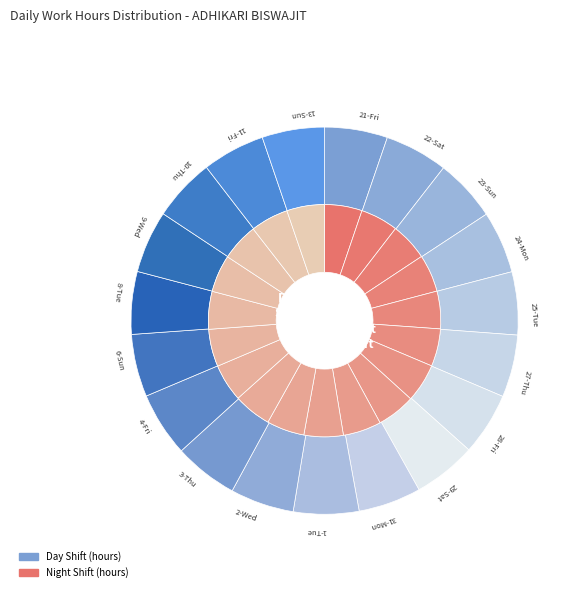

Count the number of slices in the pie.

19